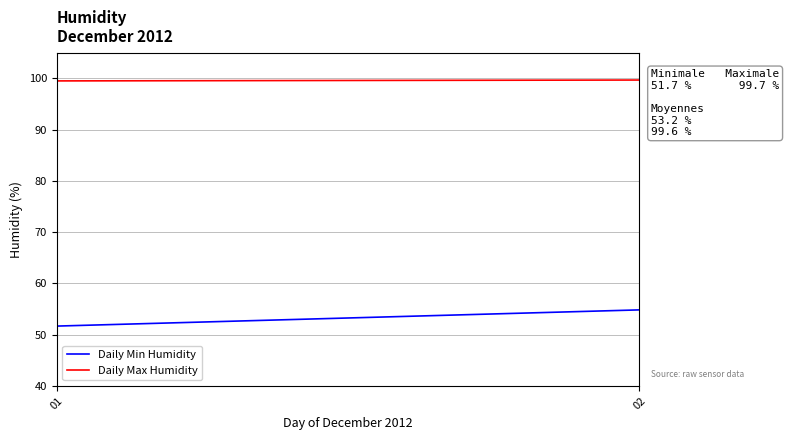

Count the number of categories in the chart.

2